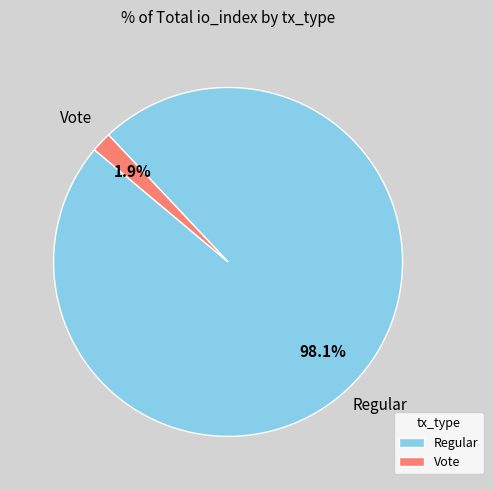

Rank the categories by value from lowest to highest.

Vote, Regular